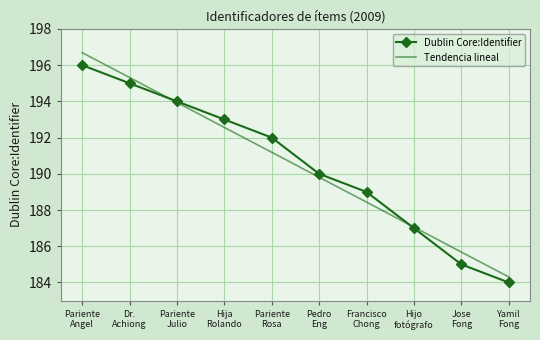

What is the lowest value of the Dublin Core:Identifier series?

184.0